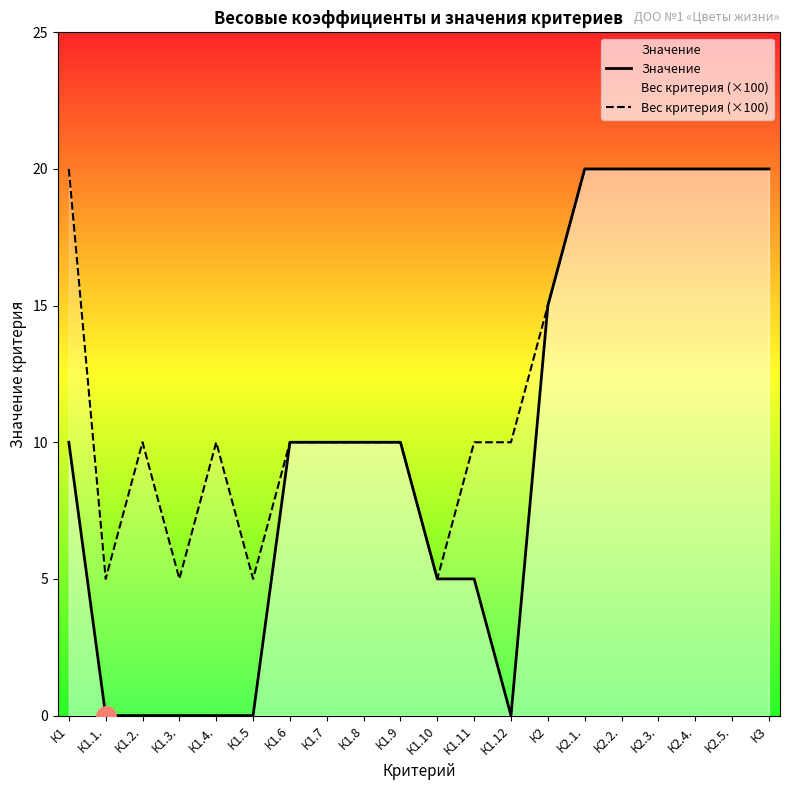

What is the approximate value of Вес критерия (×100) at К1.11?

10